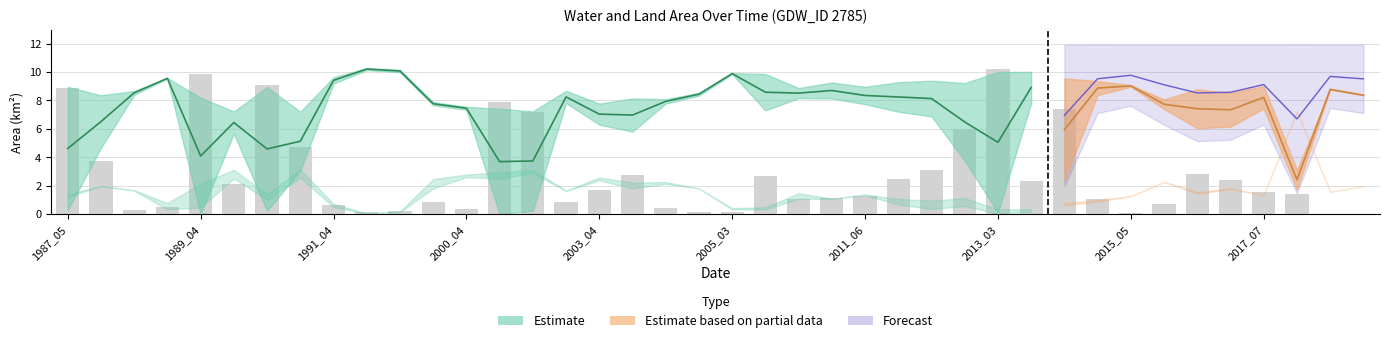

Where does the data first go above 1?

1987_05